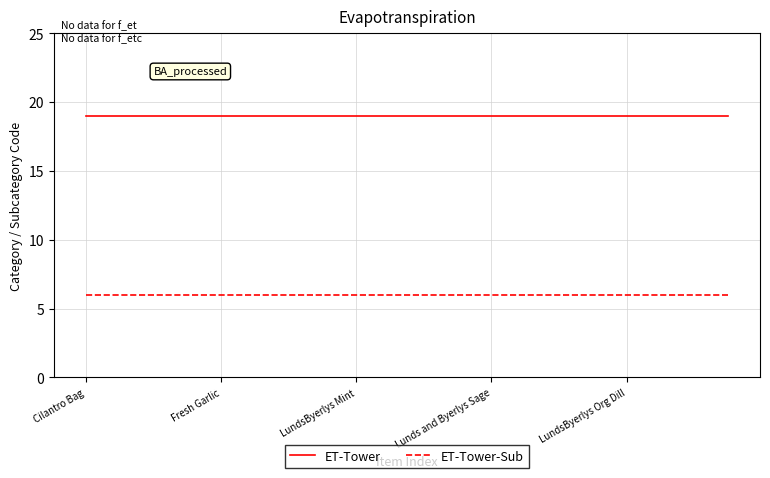

What is the maximum value for ET-Tower-Sub?

6